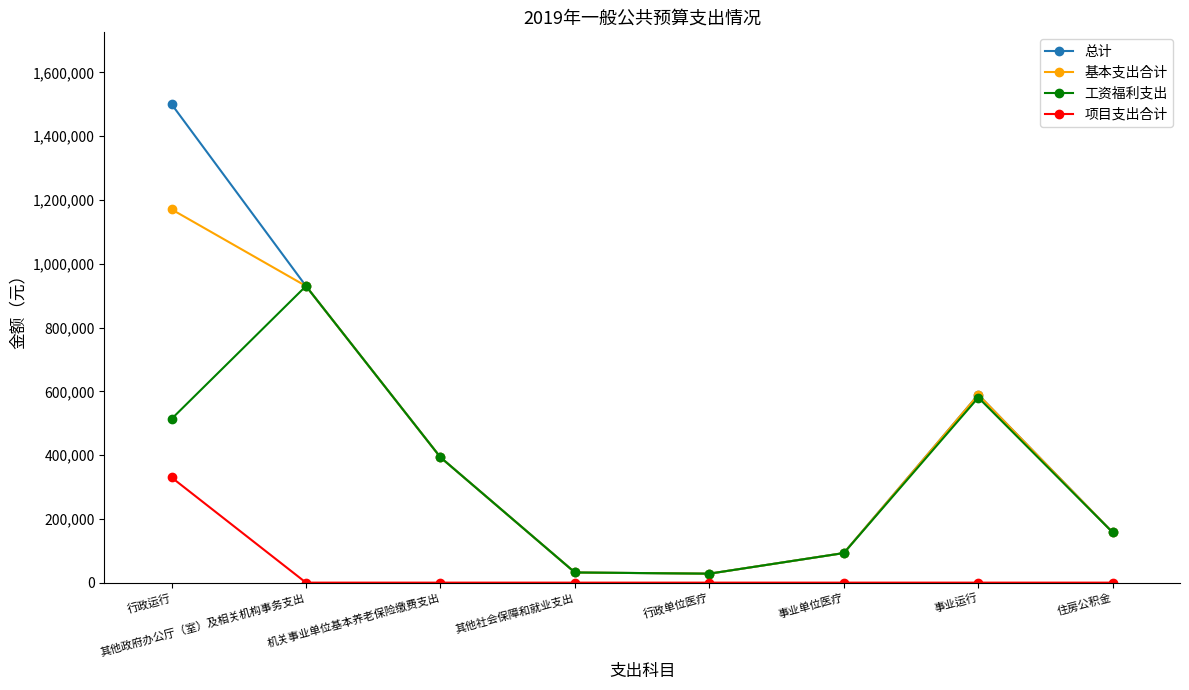

List the series in order of their peak value, highest first.

总计, 基本支出合计, 工资福利支出, 项目支出合计